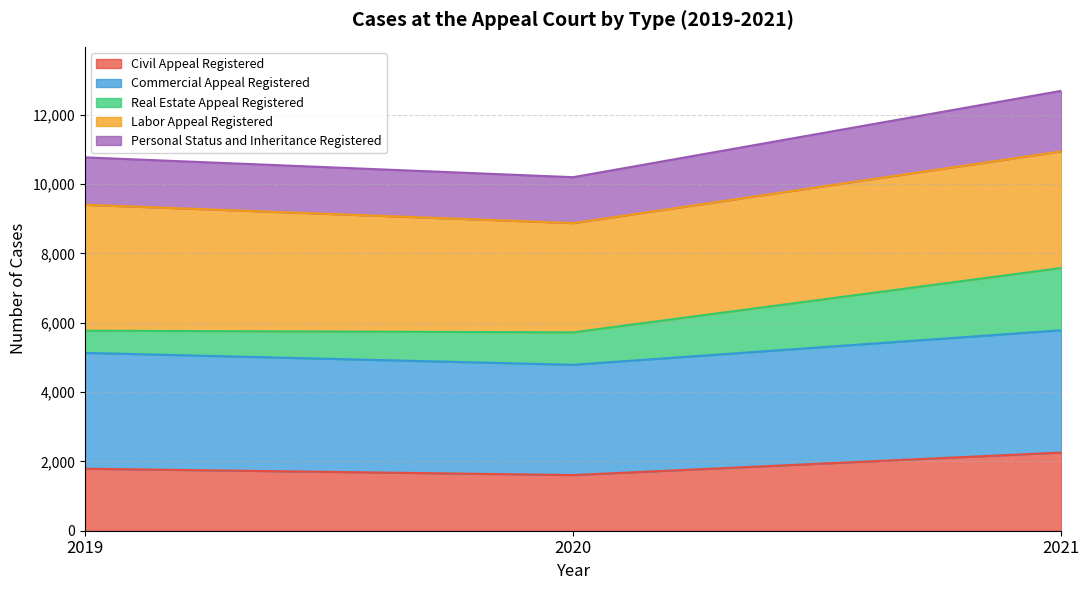

How many Commercial Appeal Registered values are between 4787 and 5783?

3